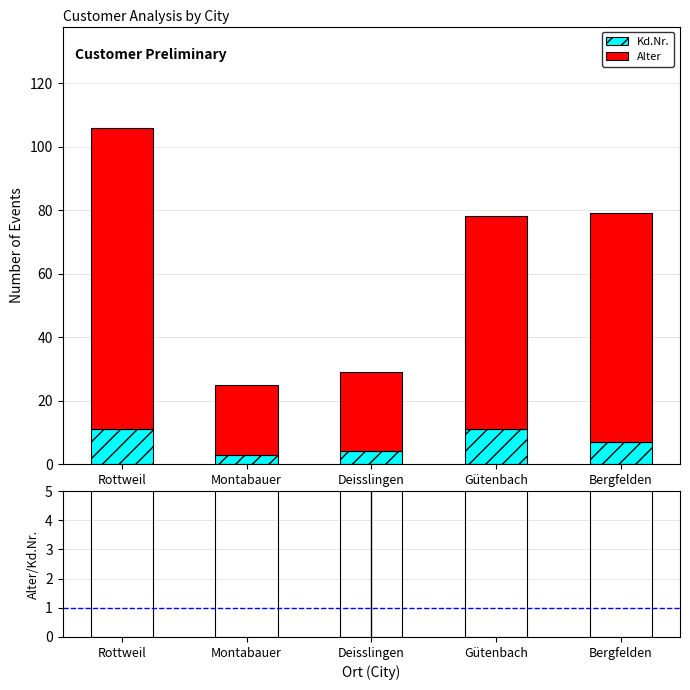

Reading right to left, list all the values displayed in this chart.

Kd.Nr.: 7.0	11.0	4.0	3.0	11.0
Alter: 72.0	67.0	25.0	22.0	95.0
Alter/Kd.Nr.: 10.3	6.1	6.2	7.3	8.6